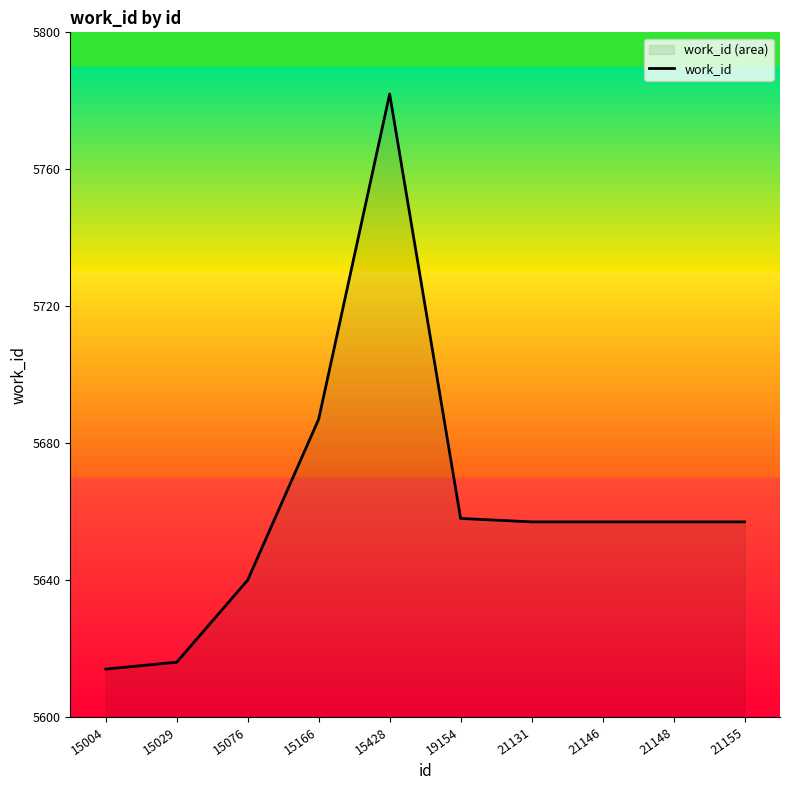

At which label does the data first exceed 5657?

15166